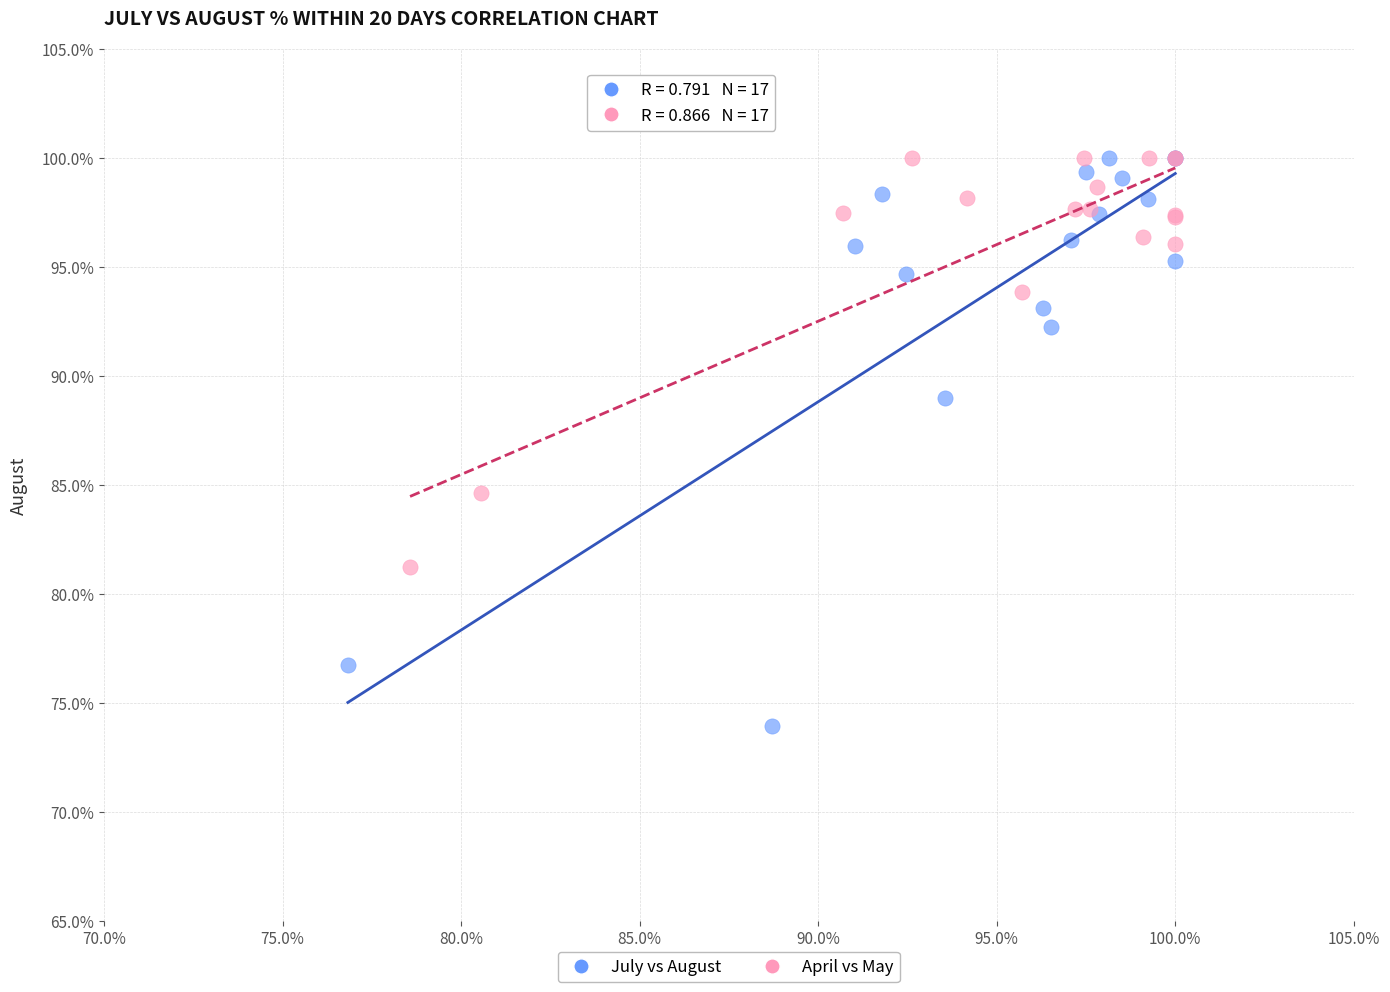

What are all the series names shown in the legend?

July vs August, April vs May